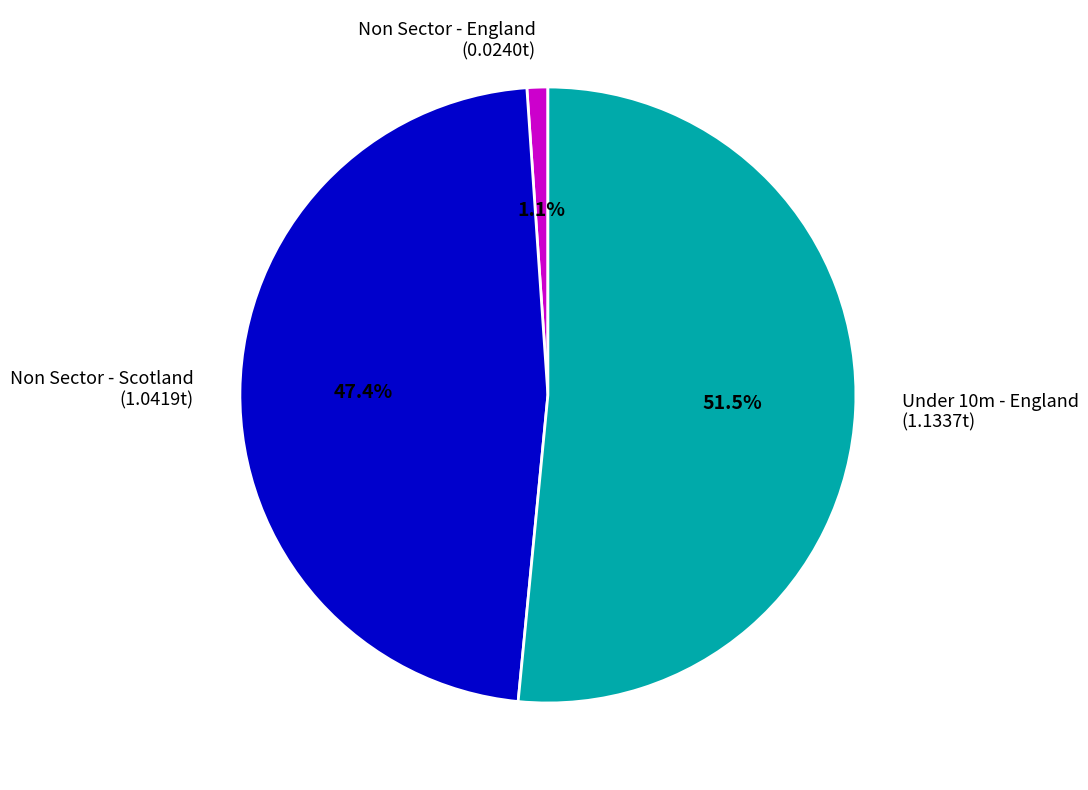

Which has a higher value, Non Sector - Scotland (1.0419t) or Under 10m - England (1.1337t)?

Under 10m - England (1.1337t)